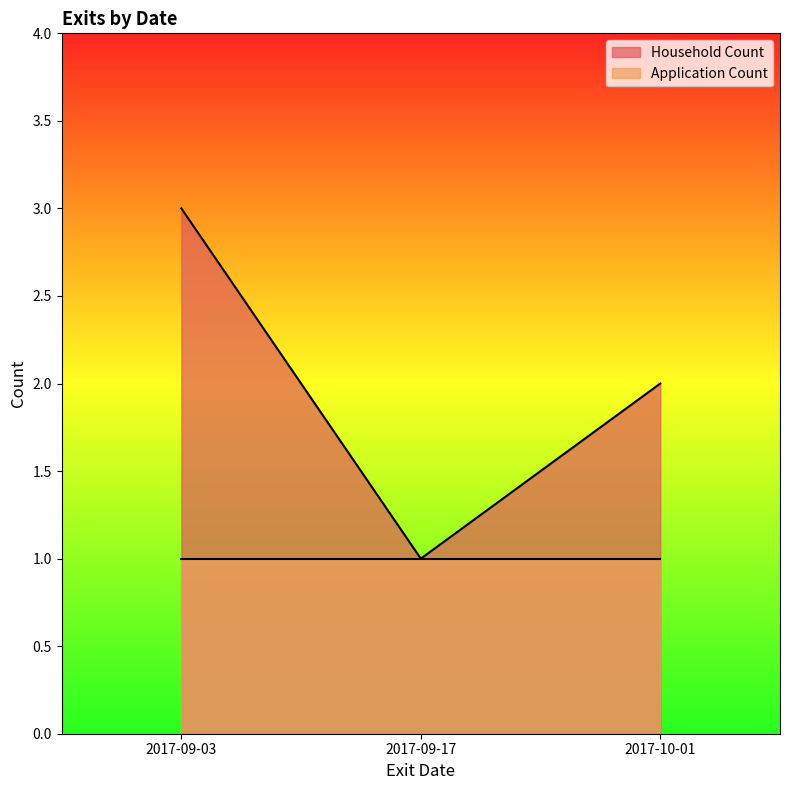

At which label does the data first exceed 2?

2017-09-03